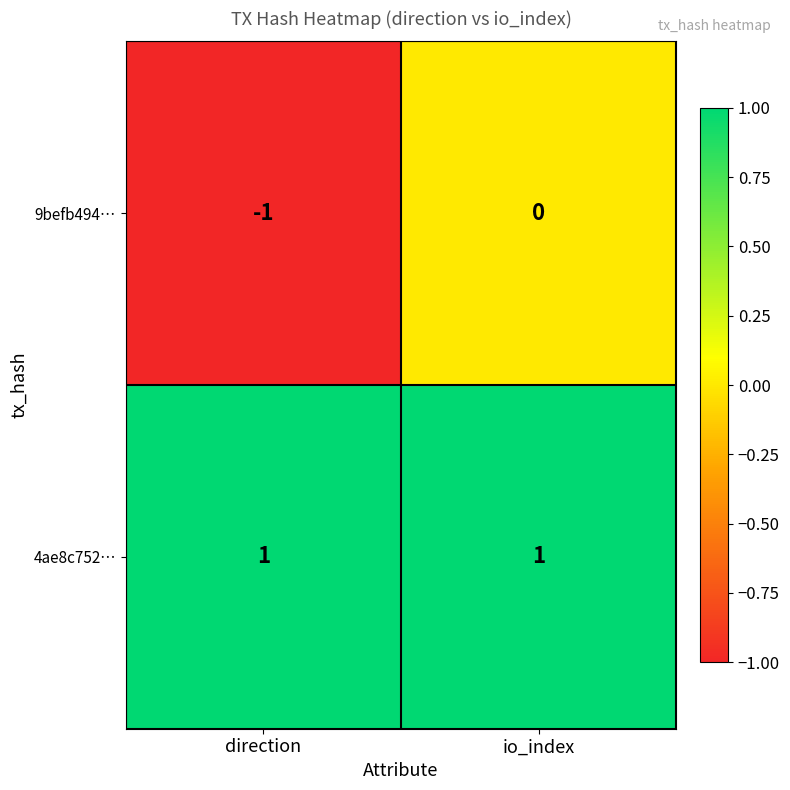

Reading left to right, what are all the values shown in this chart?

9befb494…: -1	0
4ae8c752…: 1	1